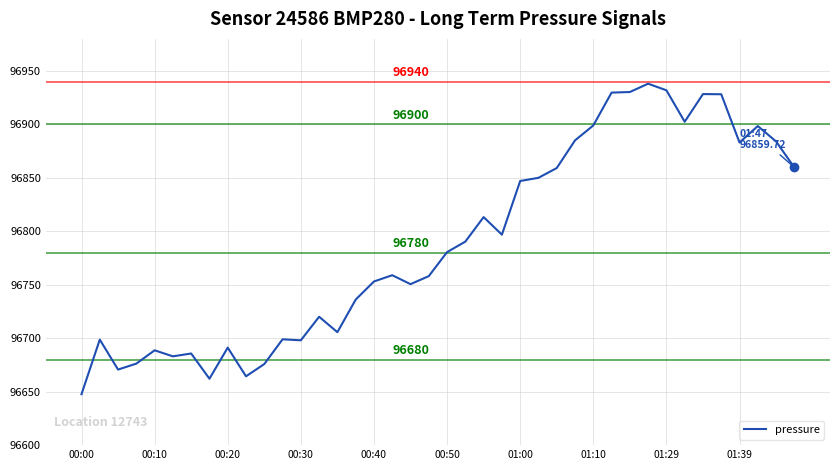

What is the smallest value displayed?

96647.7